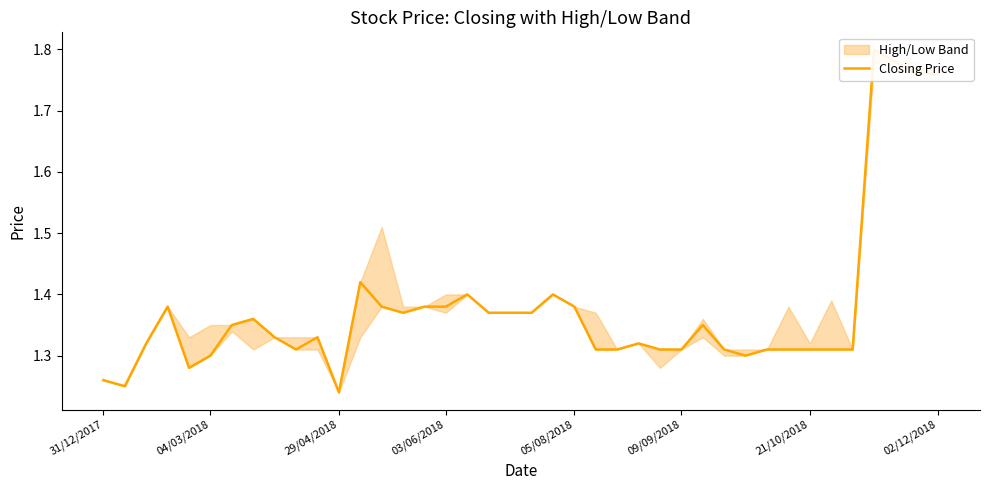

Where is the data nearest to the value 1?

29/04/2018